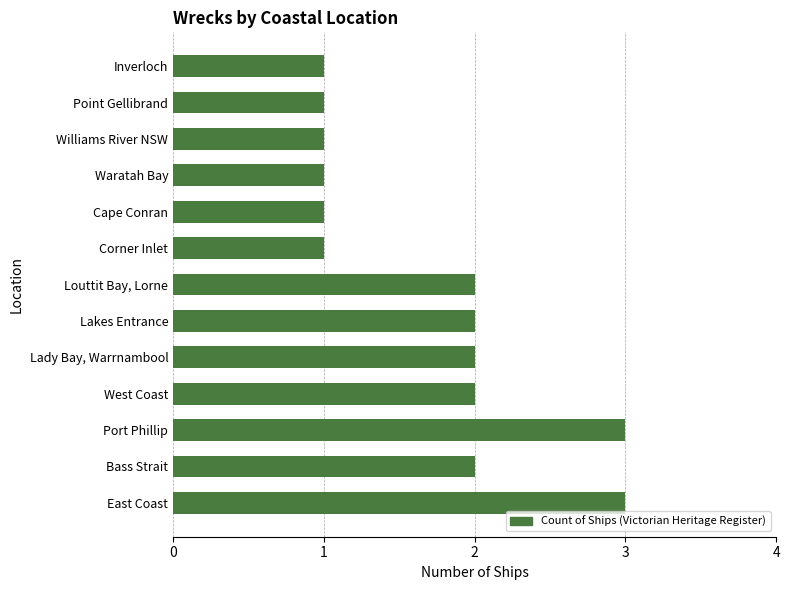

Reading top to bottom, list all the values displayed in this chart.

Inverloch=1	Point Gellibrand=1	Williams River NSW=1	Waratah Bay=1	Cape Conran=1	Corner Inlet=1	Louttit Bay, Lorne=2	Lakes Entrance=2	Lady Bay, Warrnambool=2	West Coast=2	Port Phillip=3	Bass Strait=2	East Coast=3